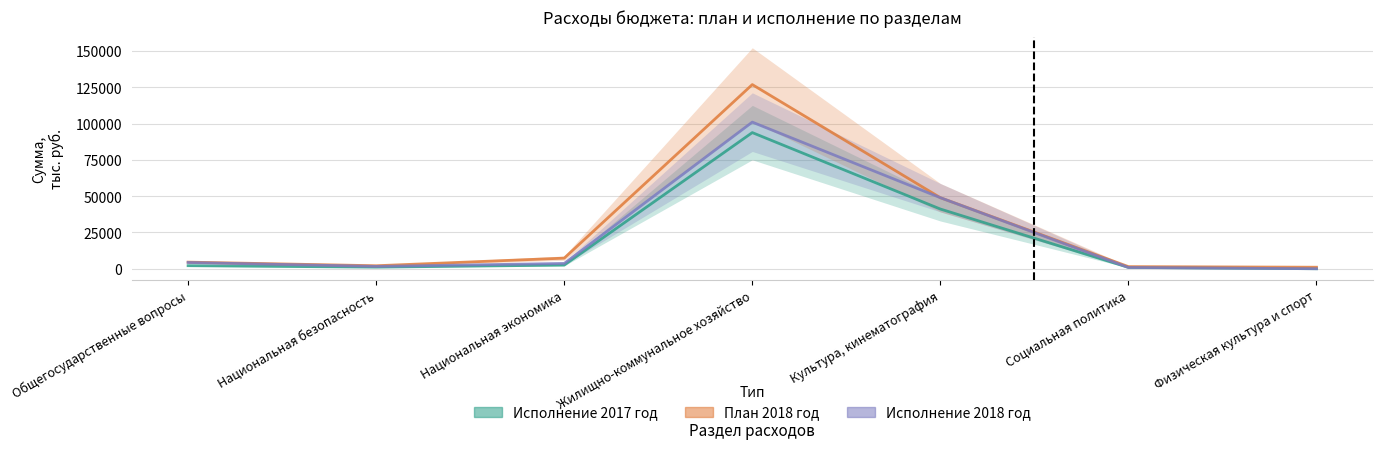

Which series has the largest total across all categories?

План 2018 год